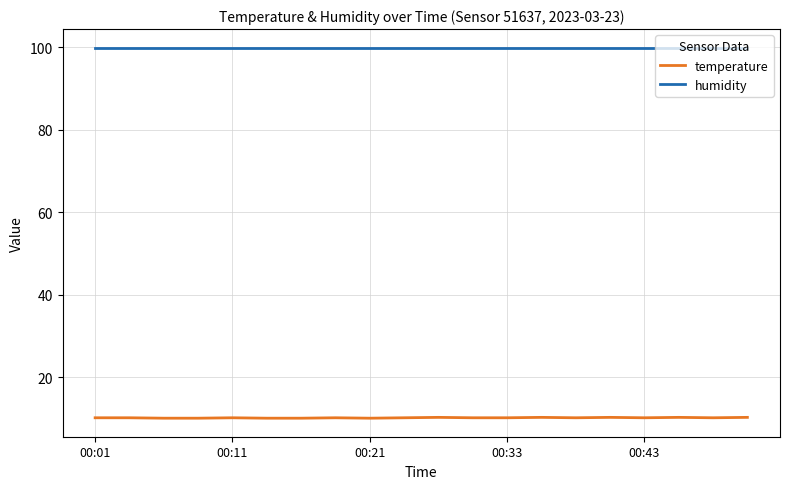

List the series in order of their overall mean, highest first.

humidity, temperature